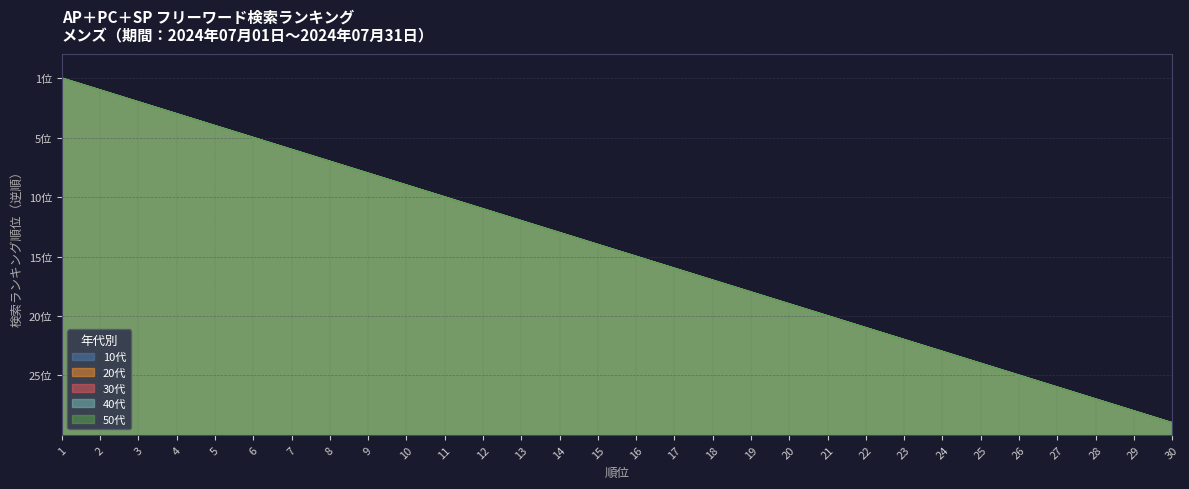

How many lines are shown in the chart?

5